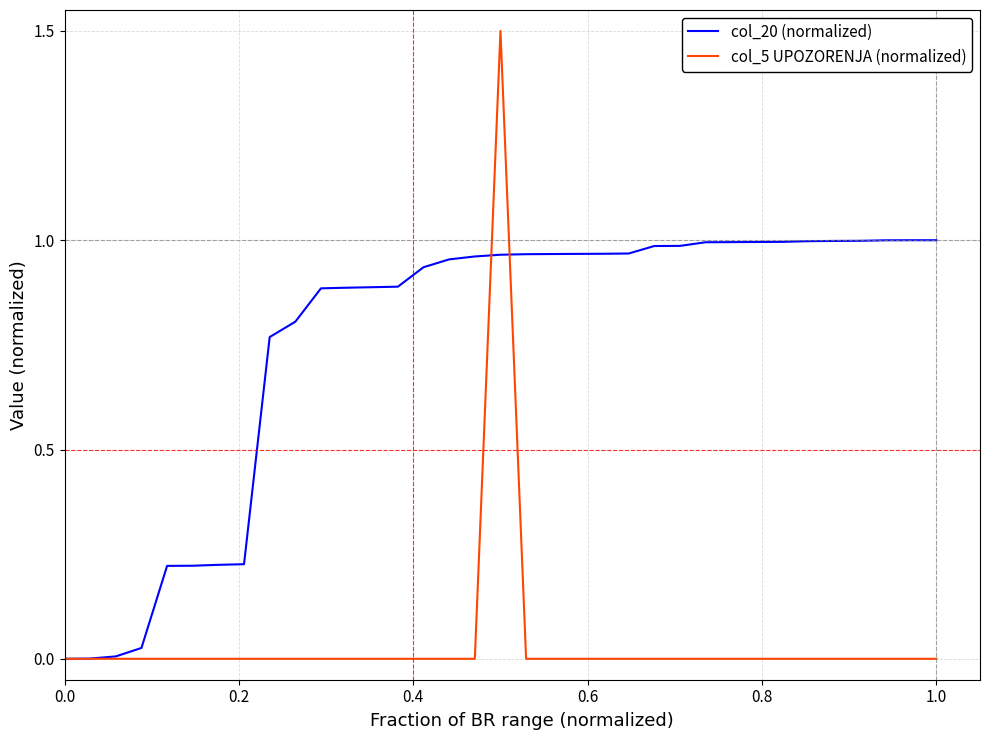

How many series are shown in this chart?

2